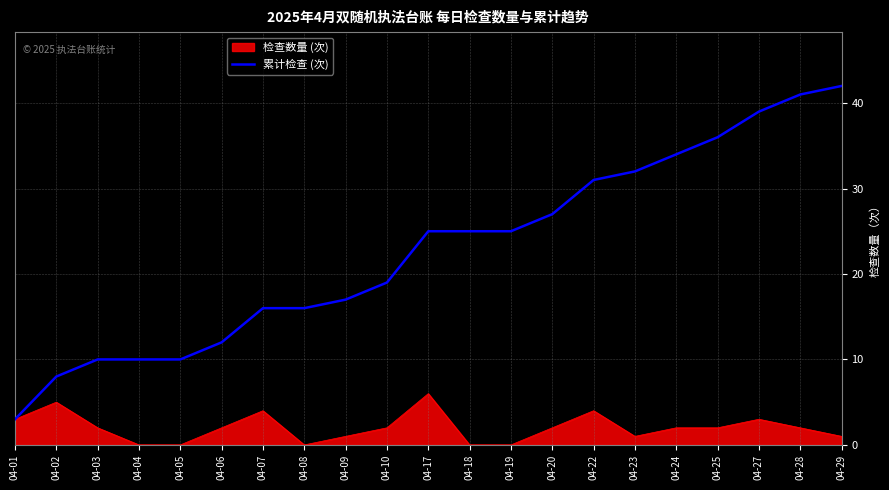

Between 04-01 and 04-22, which series saw the biggest shift?

累计检查 (次)